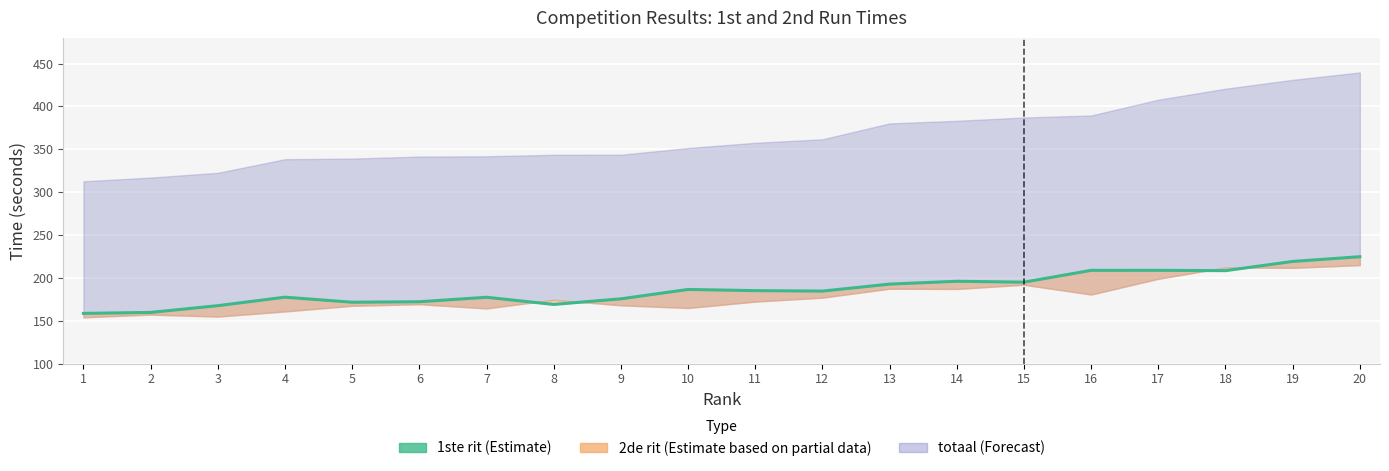

Reading right to left, what are all the values shown in this chart?

20=224.7	19=219.2	18=208.5	17=208.9	16=208.8	15=195.1	14=196.1	13=192.8	12=184.7	11=185.2	10=186.6	9=175.6	8=169.1	7=177.4	6=172.2	5=171.7	4=177.6	3=167.7	2=159.8	1=158.7